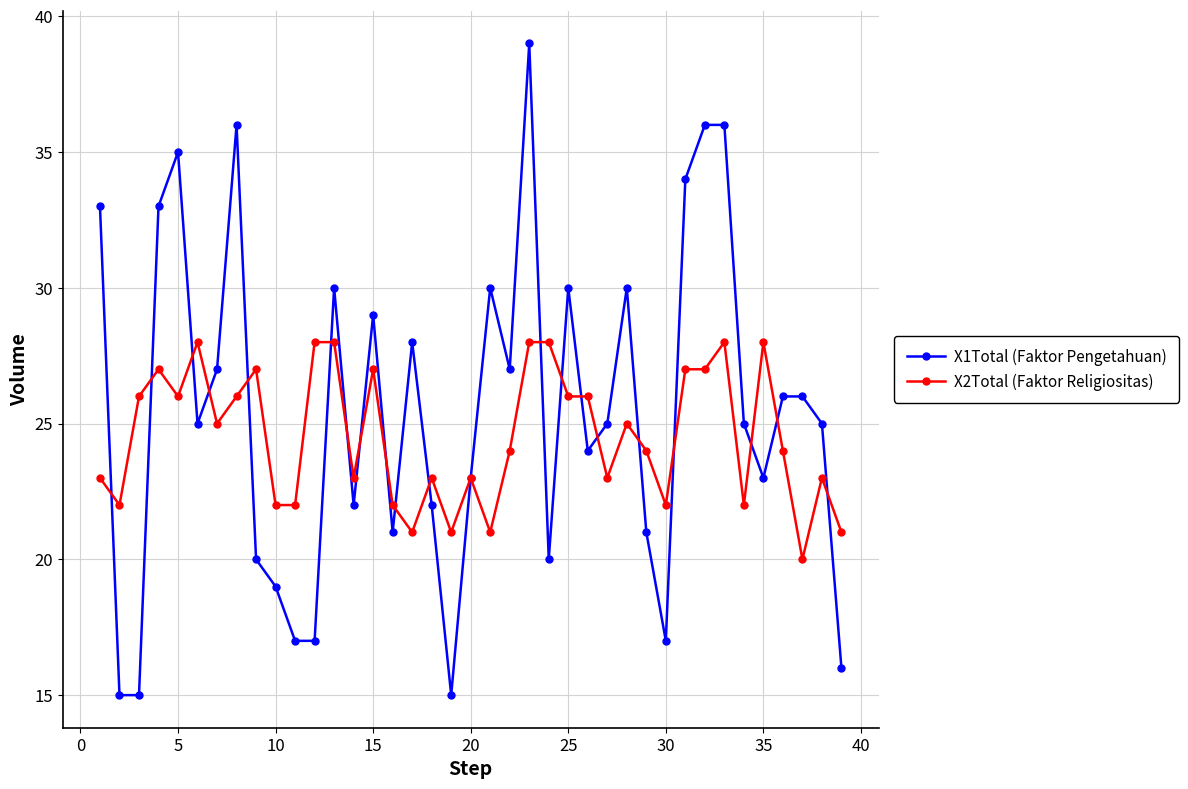

True or false: X1Total (Faktor Pengetahuan) has more than 1 interior local peaks.

True